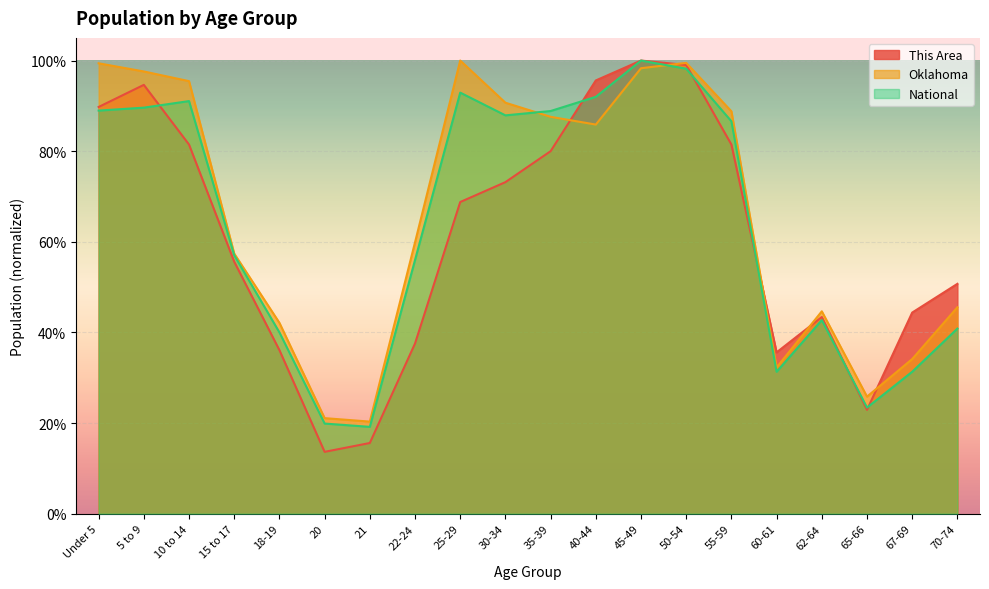

Which series ends up on top after the final intersection of Oklahoma and National?

Oklahoma